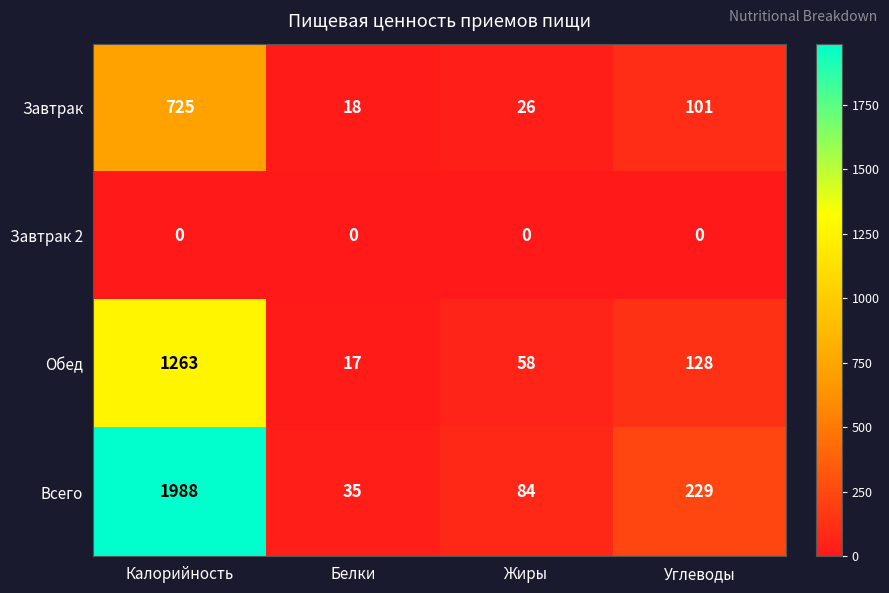

Between Белки and Углеводы, which series saw the biggest shift?

Всего